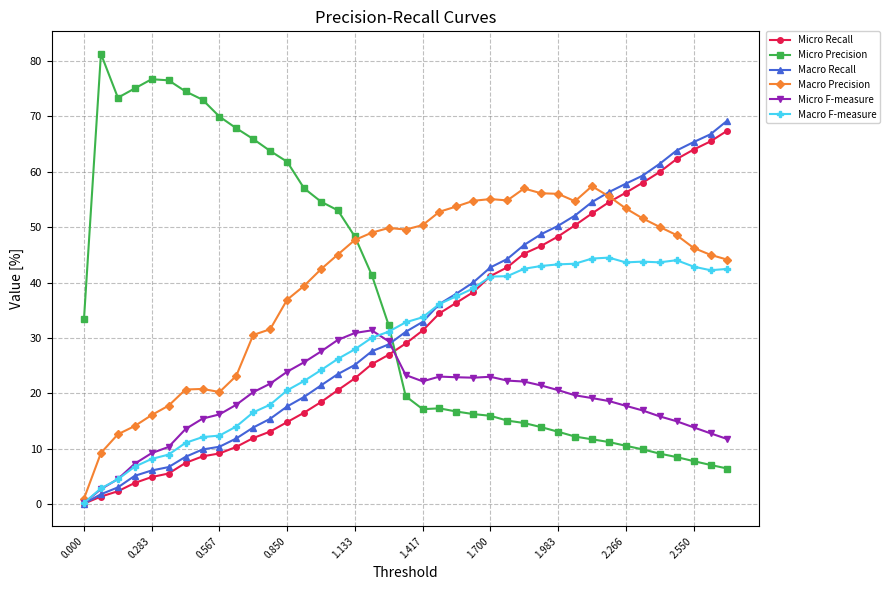

True or false: Macro Precision has more than 2 interior local peaks.

True